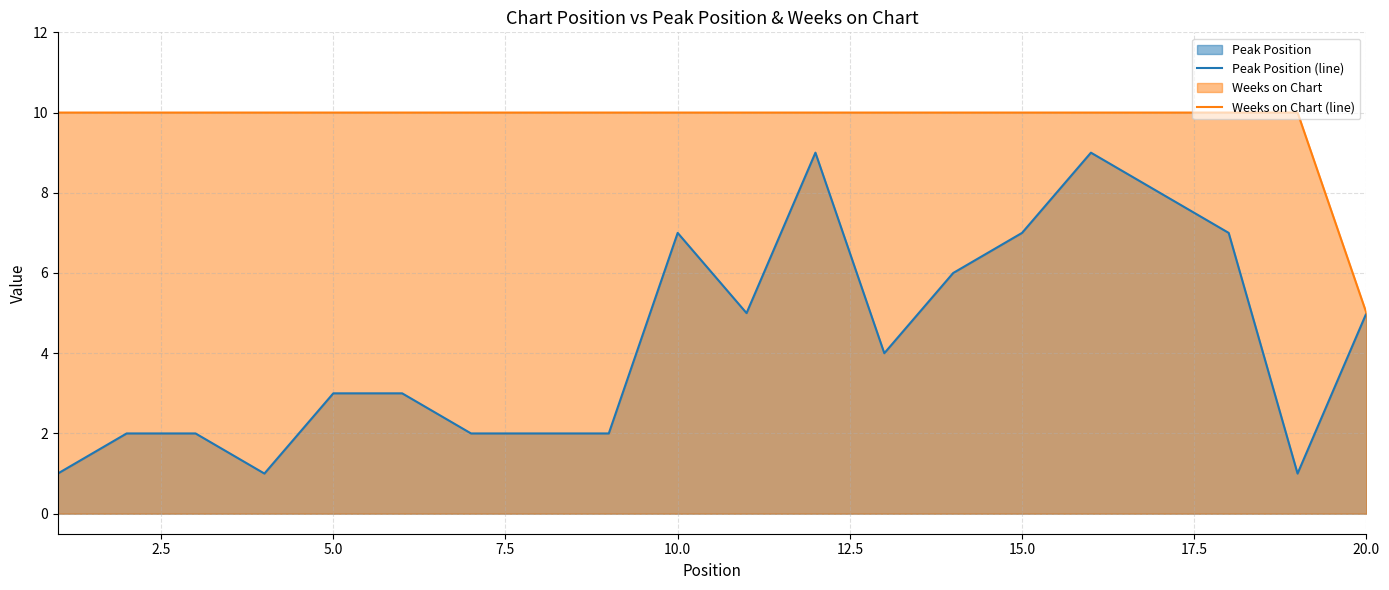

Which series has the largest range (max minus min)?

Peak Position (line)